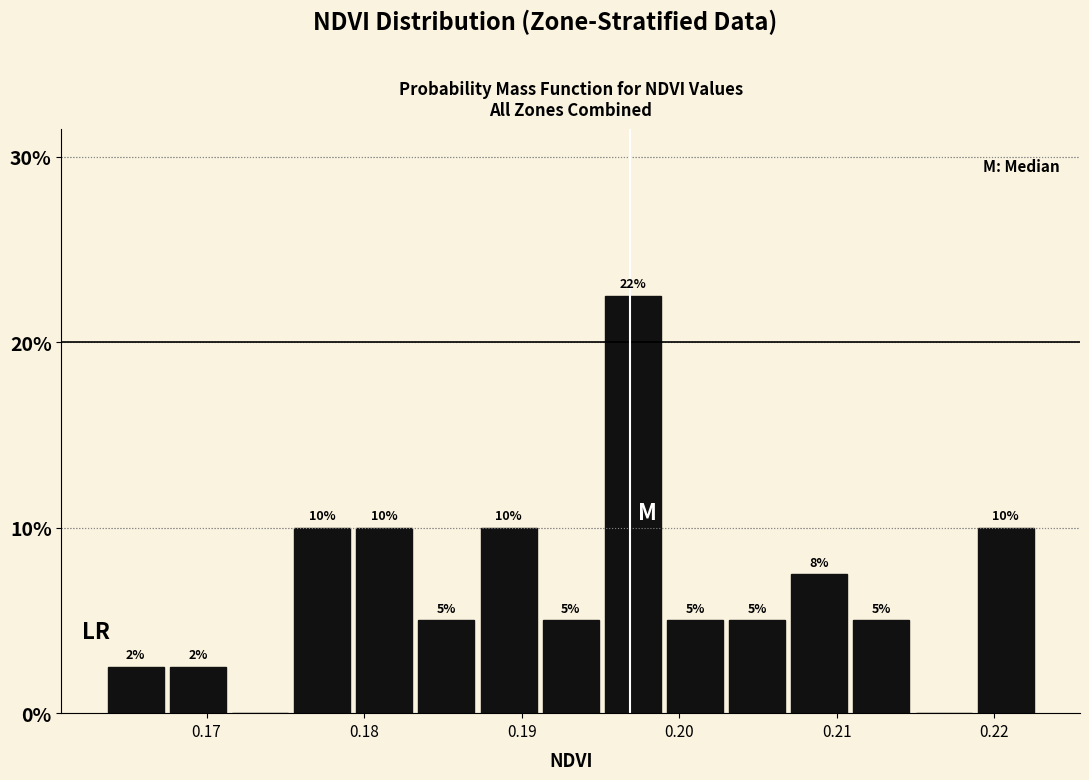

Around what value on the x-axis is the tallest bar? Give the approximate position of its centre, as read against the axis.

0.197